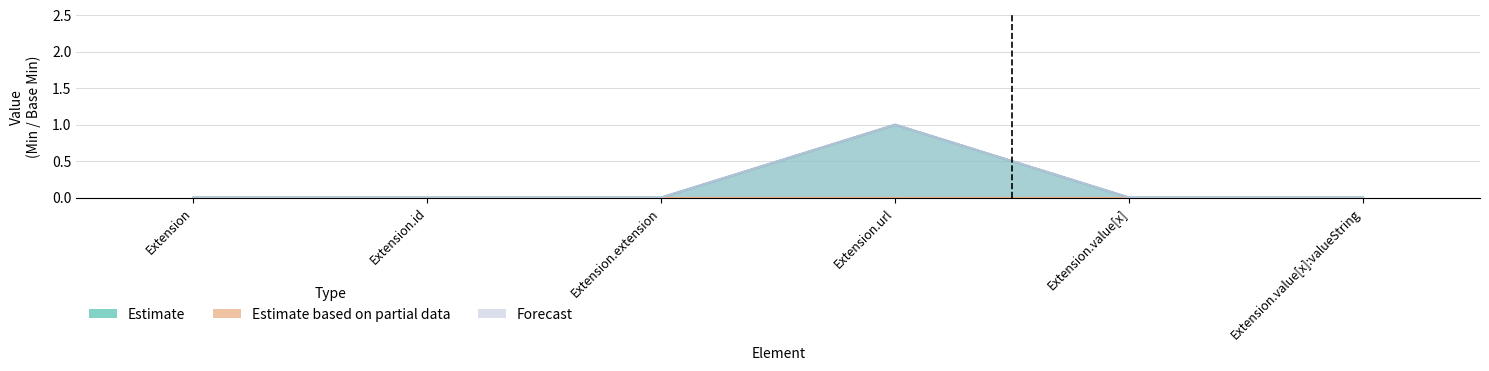

True or false: Forecast has more than 2 points higher than both neighbors.

False